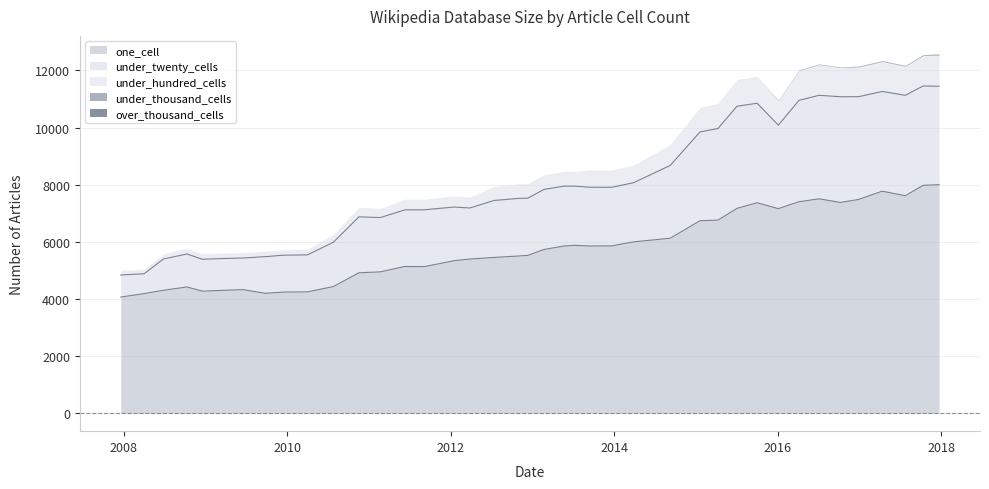

Is the value of under_hundred_cells at 2008-12-17 greater than the value of over_thousand_cells at 2017-10-12?

Yes